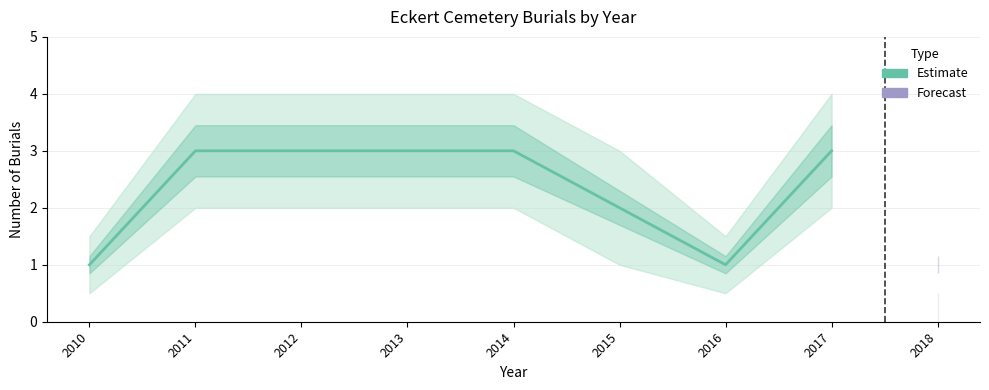

What is the approximate value at 2015?

2